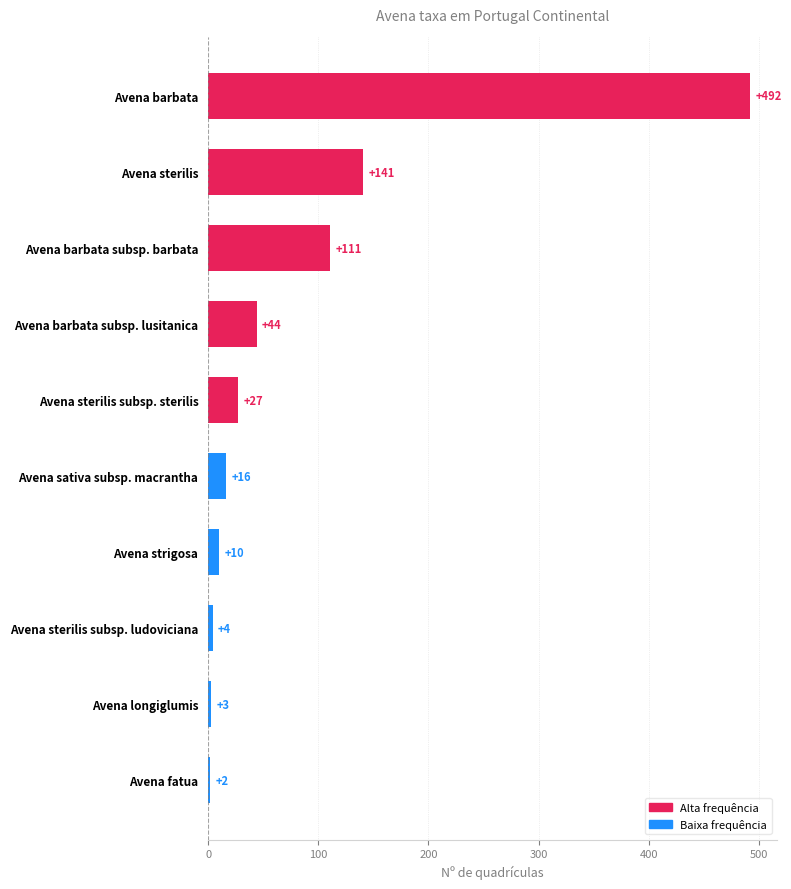

What is the minimum value shown in the chart?

2